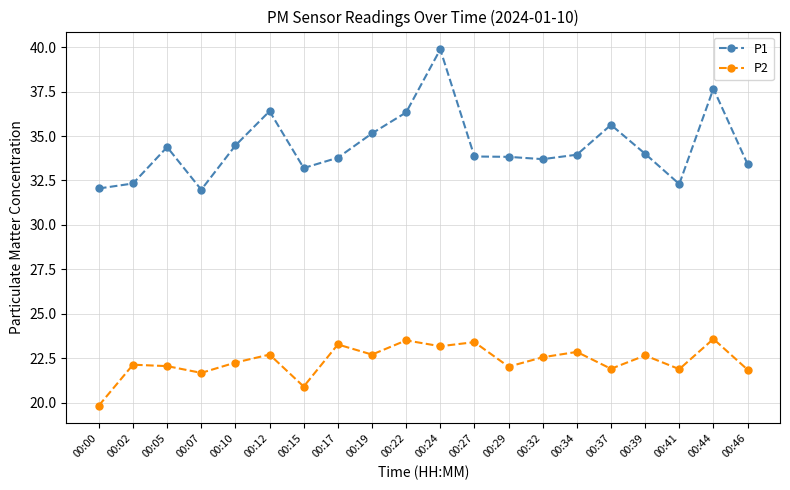

Is this an area chart (filled region under the line)?

No